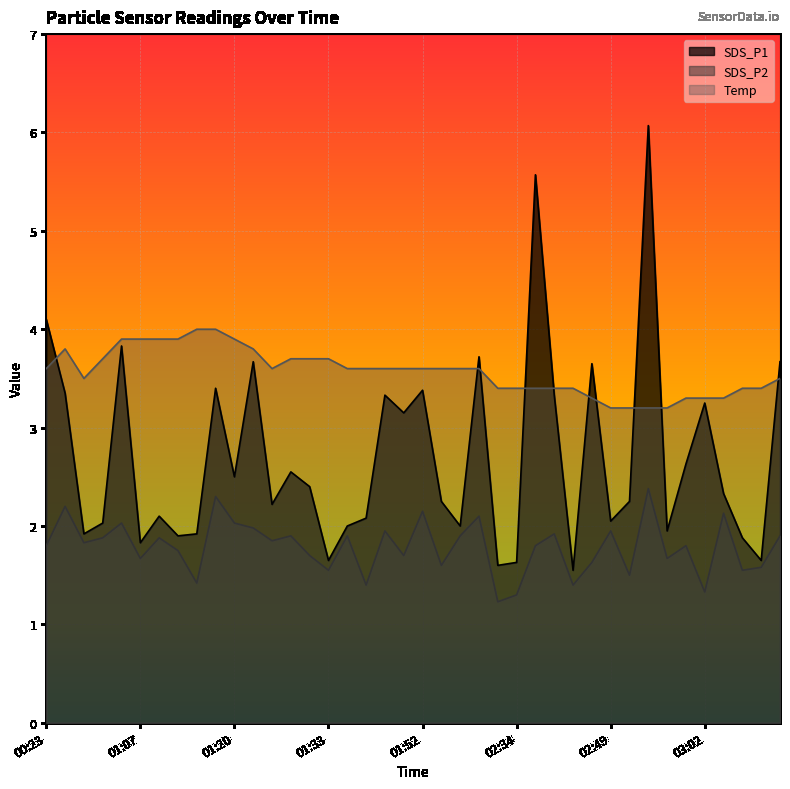

What is the total value across all series at 03:02?

7.9